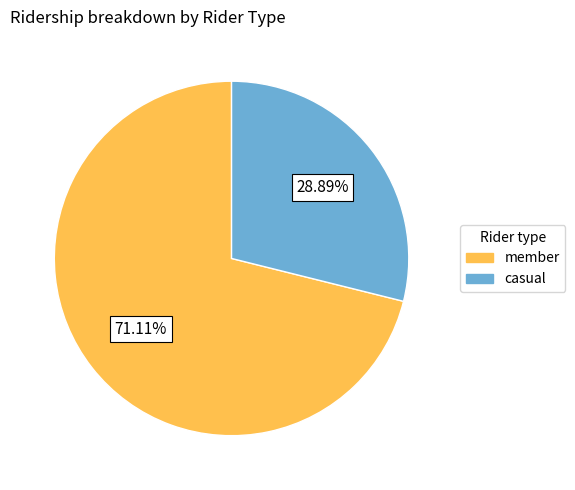

To the nearest percent, what is the average slice percentage?

50%